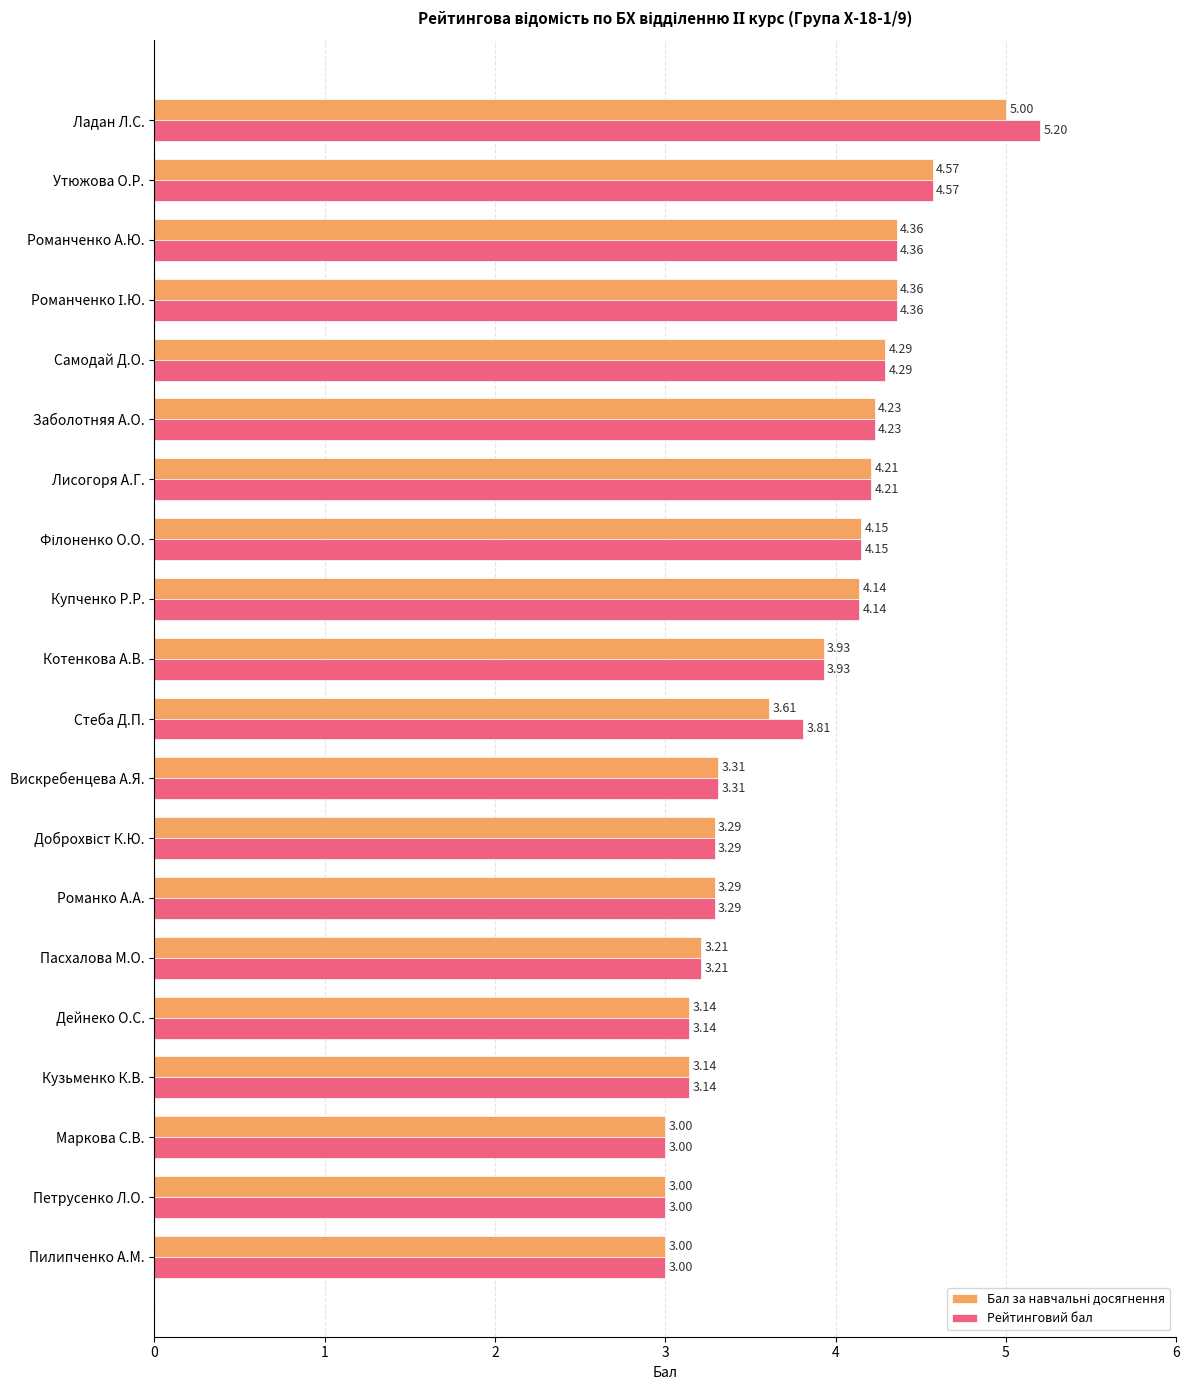

Which series has the largest range (max minus min)?

Рейтинговий бал